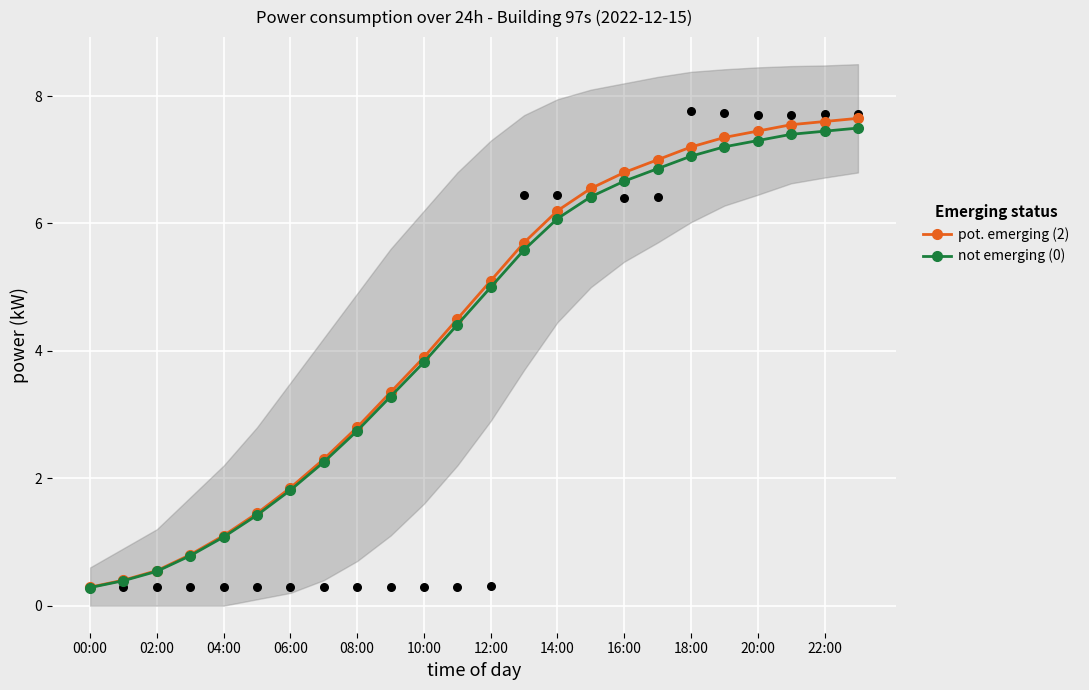

Which series has the widest spread of Y values?

pot. emerging (2)